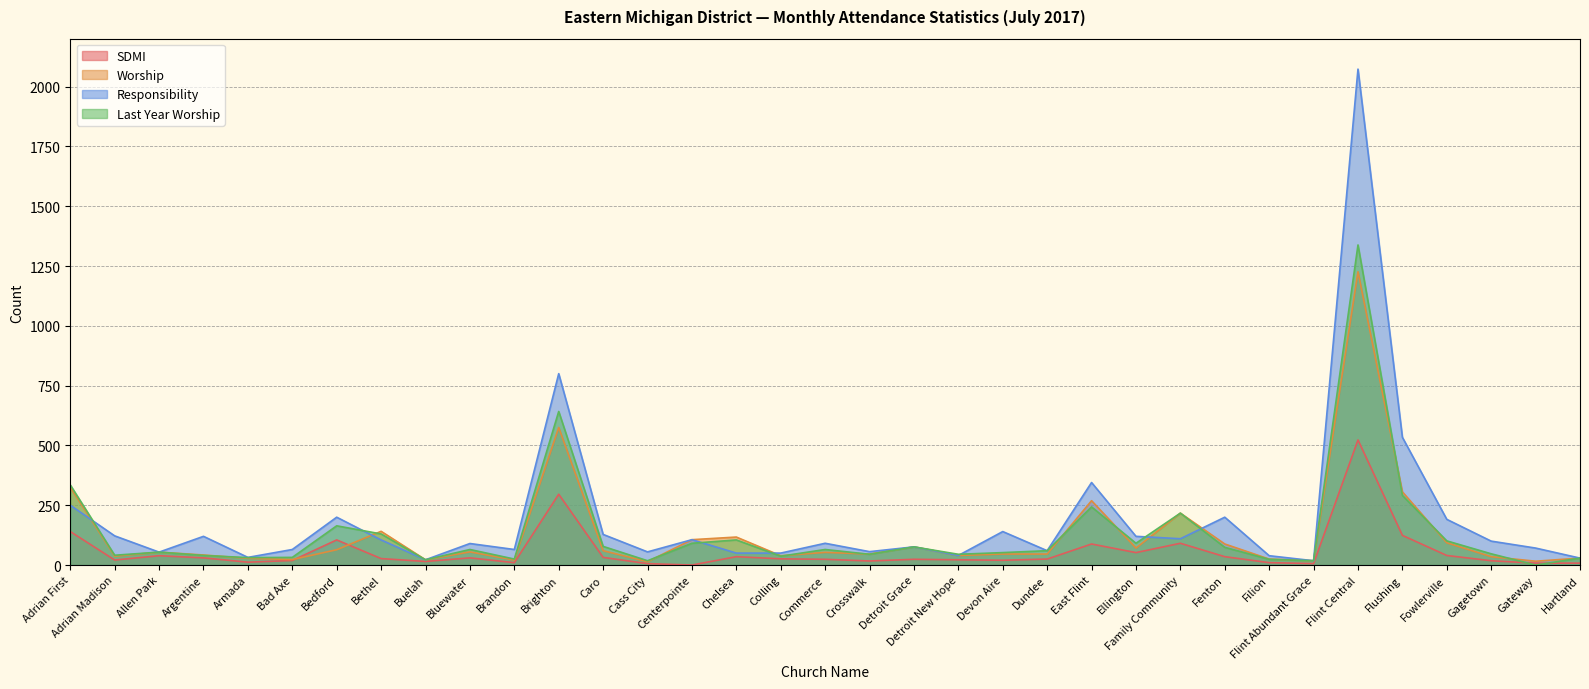

How many data points in Last Year Worship are less than 60?

17